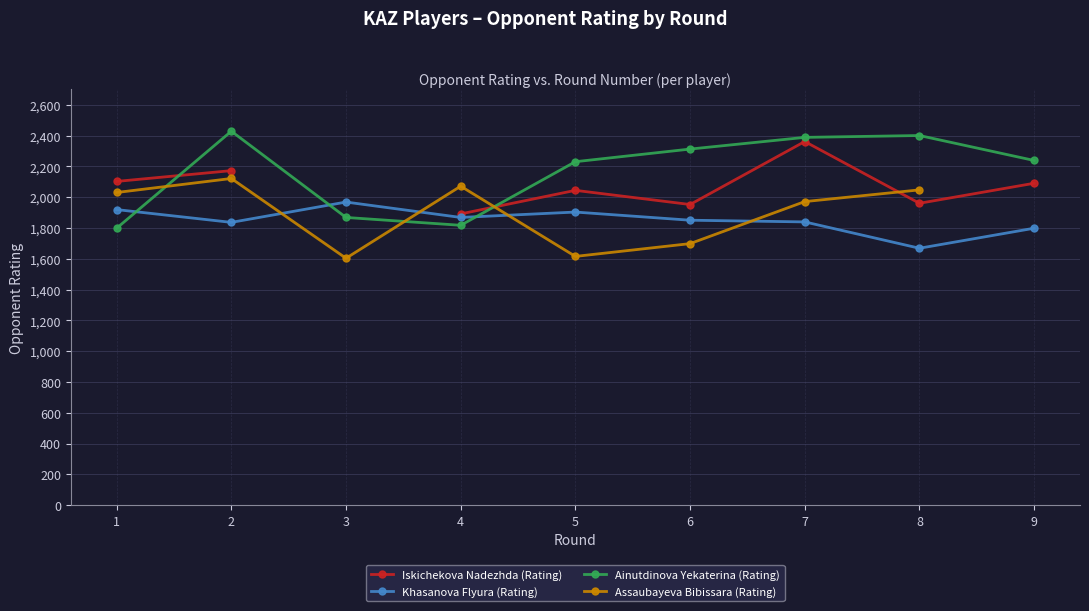

Which category has the lowest value in the Ainutdinova Yekaterina (Rating) series?

1